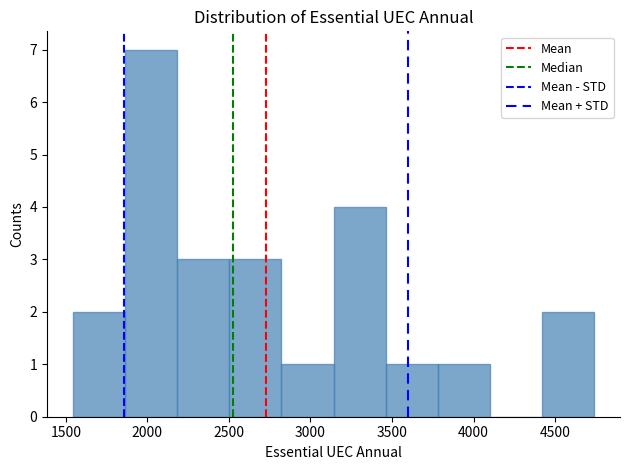

Reading left to right, transcribe this chart: for each bar, give the range it covers on the x-axis and its height. Neither the bar edges nor the heights are printed on the chart, so give them approximately, as read against the axes.

1550 to 1850: 2
1850 to 2200: 7
2200 to 2500: 3
2500 to 2800: 3
2800 to 3150: 1
3150 to 3450: 4
3450 to 3800: 1
3800 to 4100: 1
4100 to 4400: 0
4400 to 4750: 2